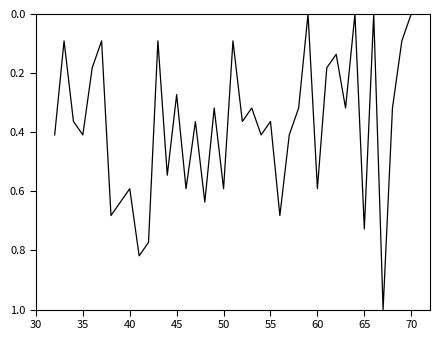

True or false: the data has more than 1 interior local peaks.

True